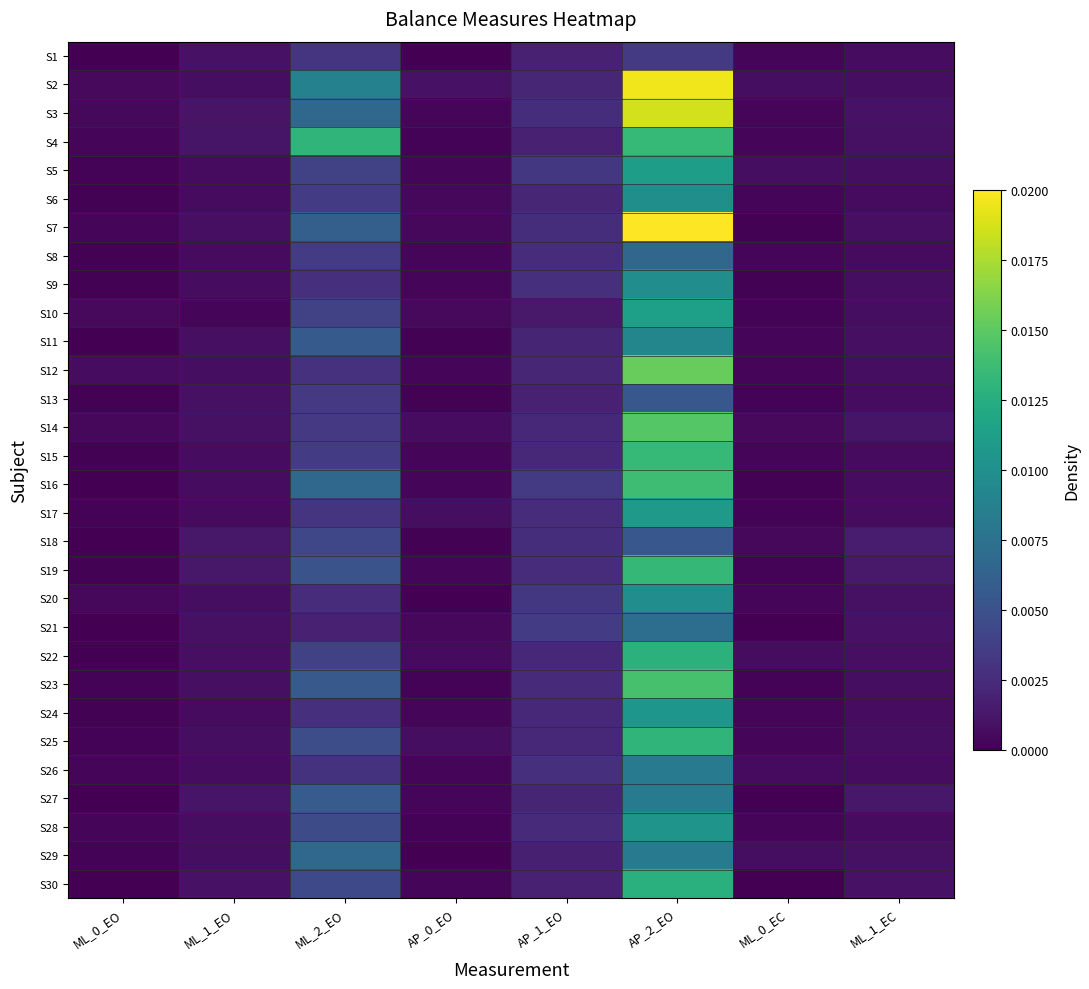

At which category is the sum across all series the highest?

AP_2_EO